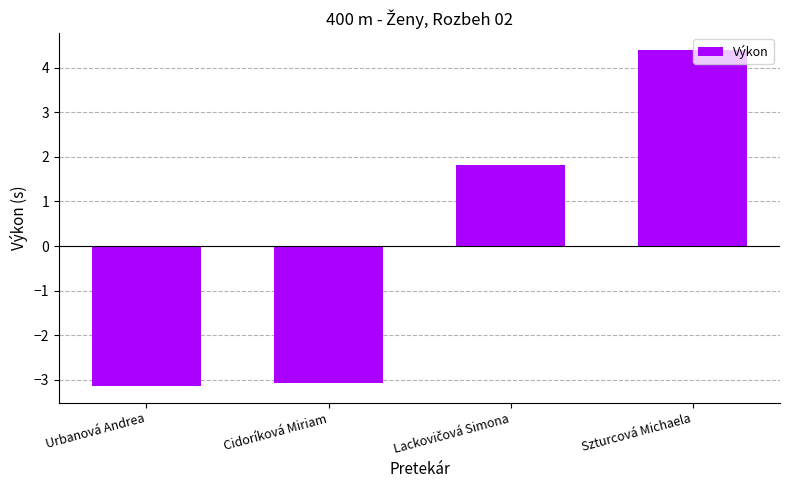

What is the minimum value shown in the chart?

-3.1